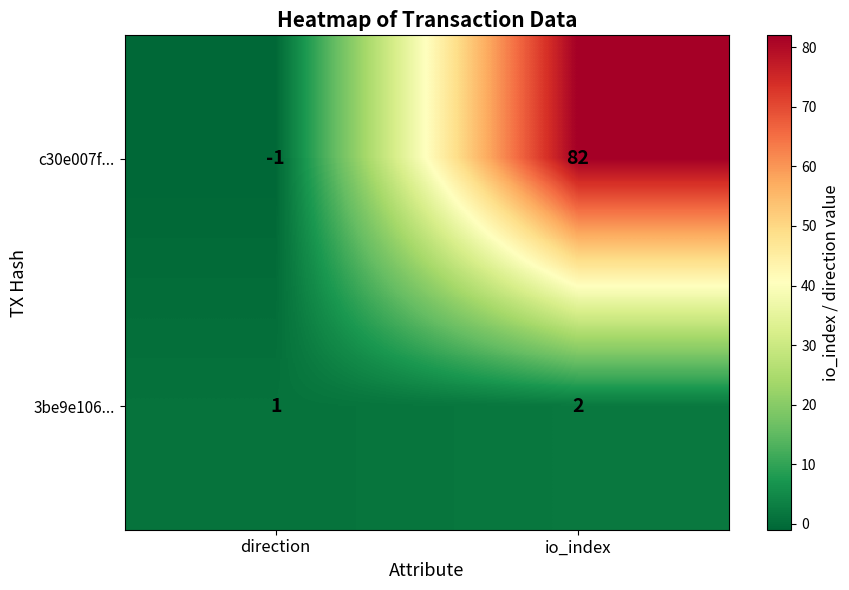

Where is 3be9e106... nearest to the value 1?

direction